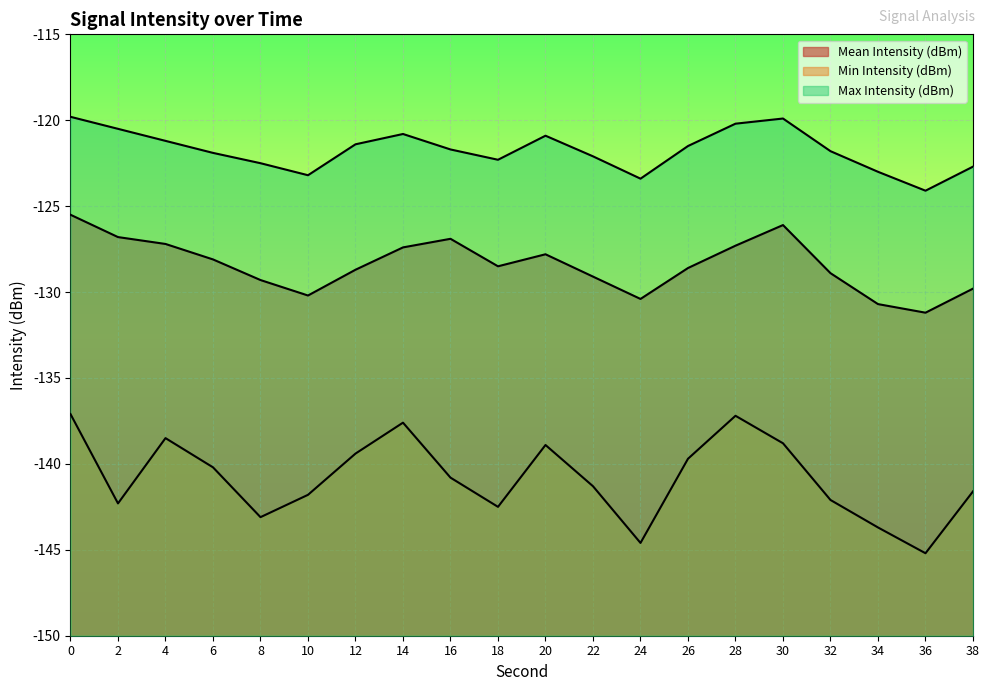

What value does the Max Intensity (dBm) series have at 4?

-121.2